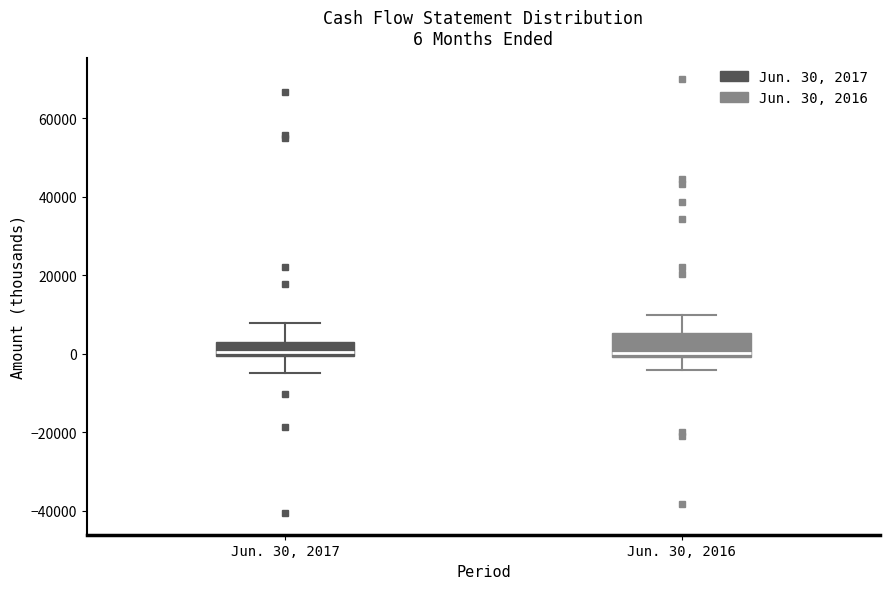

Which box is the tallest, from its lower edge to its upper edge?

Jun. 30, 2016